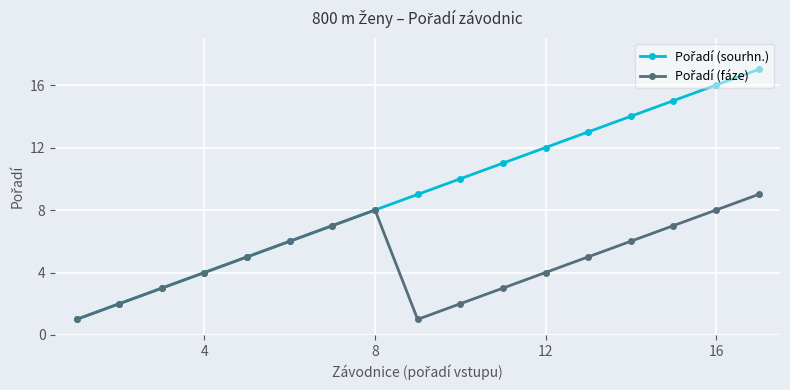

Reading left to right, extract all data points from this chart.

Pořadí (sourhn.): 1	2	3	4	5	6	7	8	9	10	11	12	13	14	15	16	17
Pořadí (fáze): 1	2	3	4	5	6	7	8	1	2	3	4	5	6	7	8	9